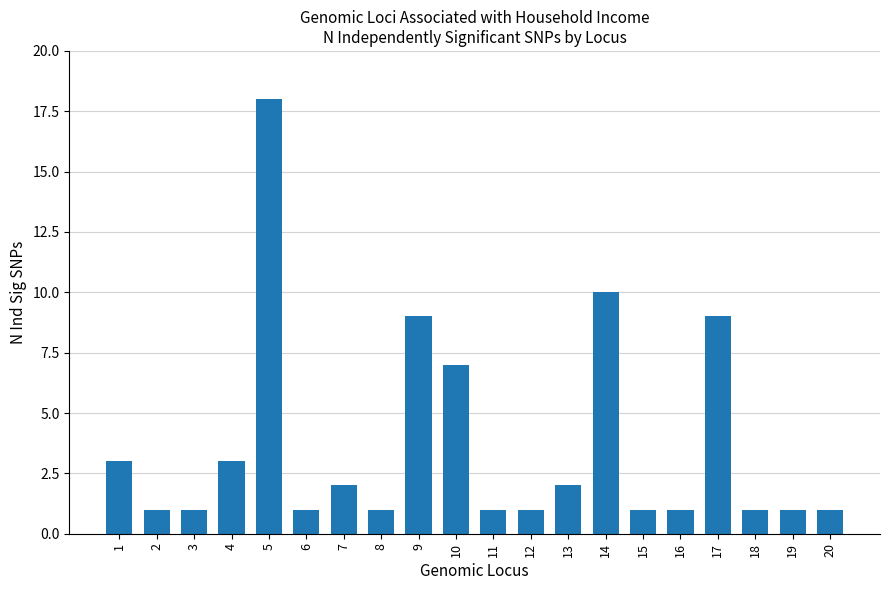

The chart shows a value of 1 at 11. True or false?

True